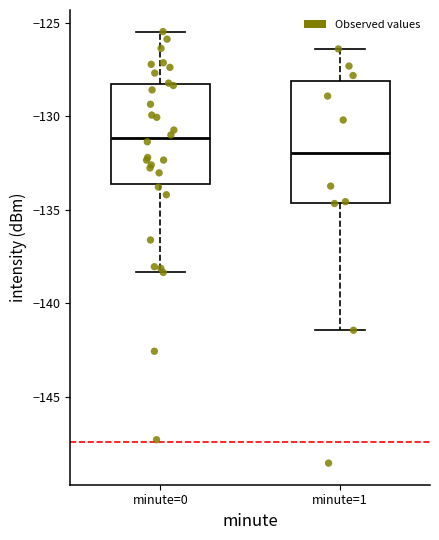

Reading left to right, transcribe this box plot: for each box, give where its median line is, the range the box spans, and where its two whiskers end, as read against the y-axis. The values are not printed on the chart, so give them approximately, as read against the axis.

minute=0: median -131.0, box -133.5 to -128.5, whiskers -138.5 to -125.5
minute=1: median -132.0, box -134.5 to -128.0, whiskers -141.5 to -126.5